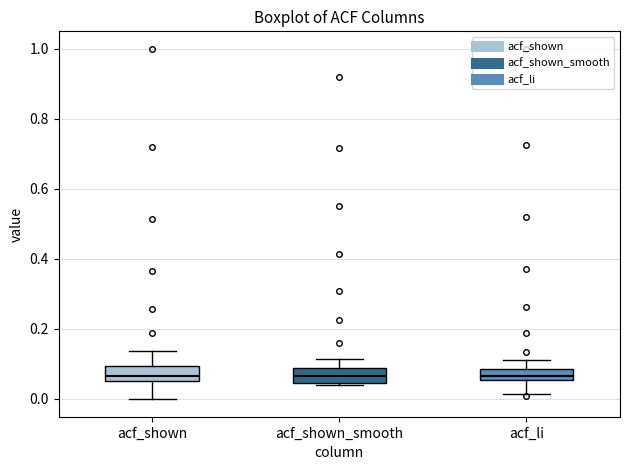

Where does the lower whisker of the box for acf_li end on the y-axis? The values are not printed on the chart, so give them approximately, as read against the axis.

0.02